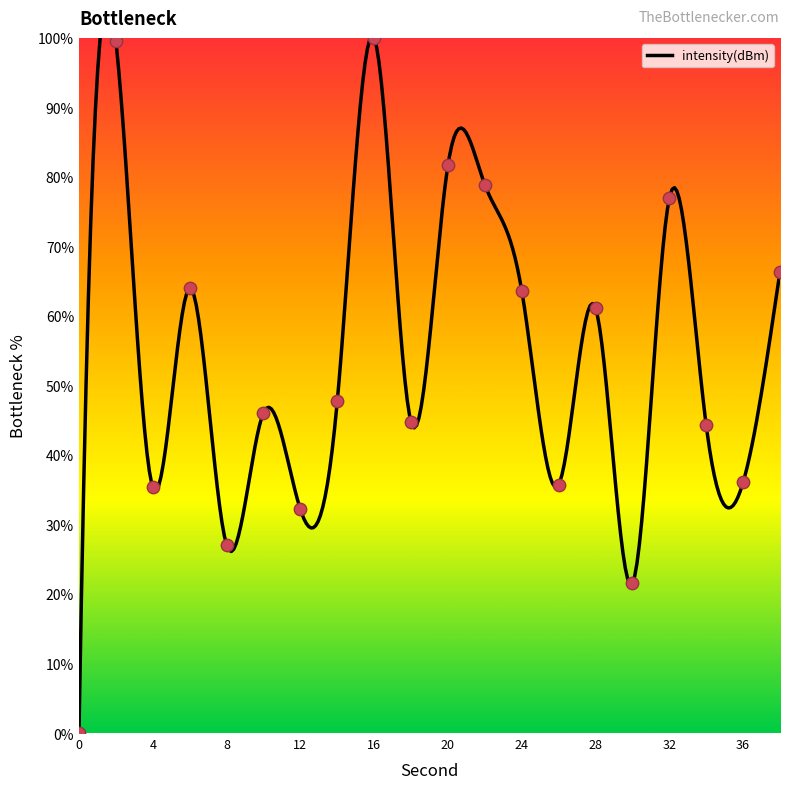

What is the change in value from 14 to 24?

+16.0